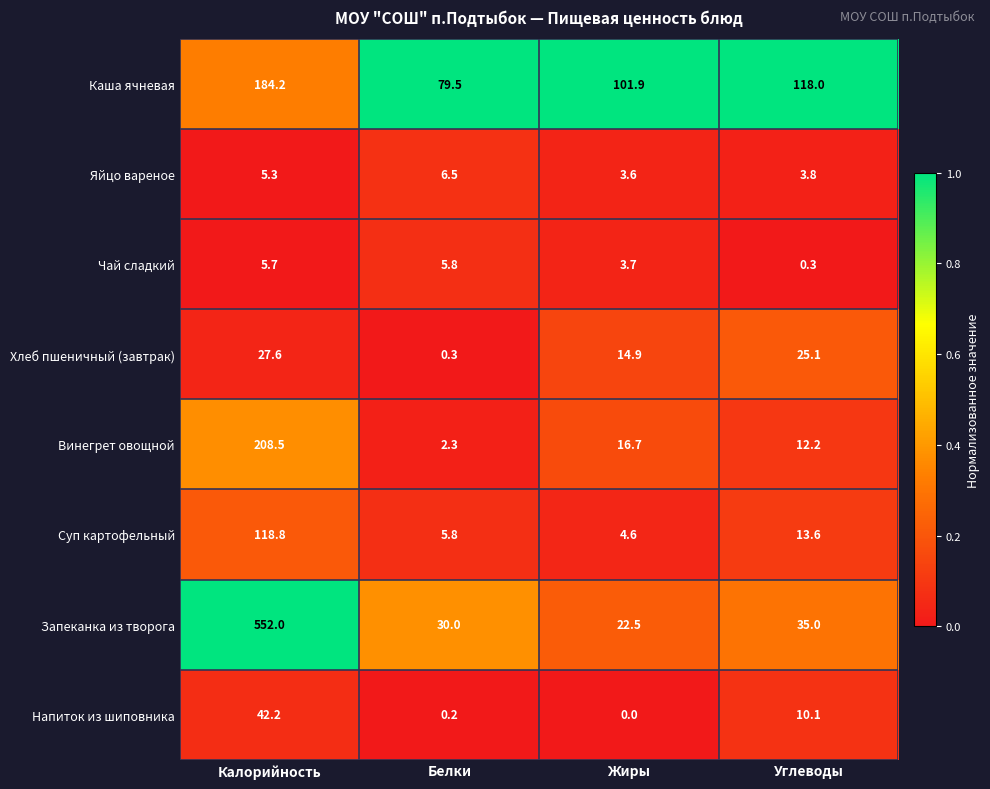

Which series has the largest total across all categories?

Запеканка из творога